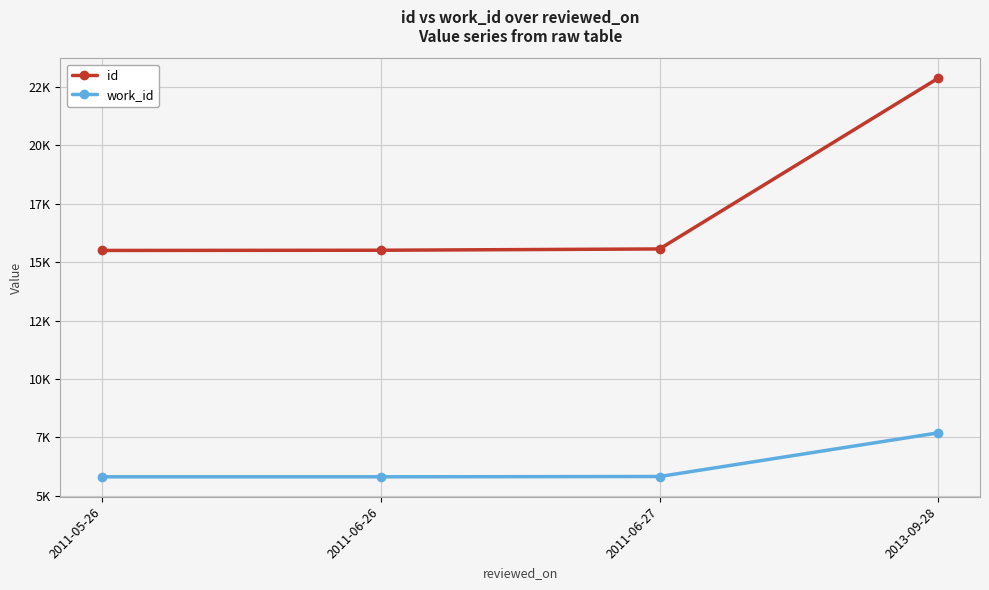

Which series has the largest total across all categories?

id